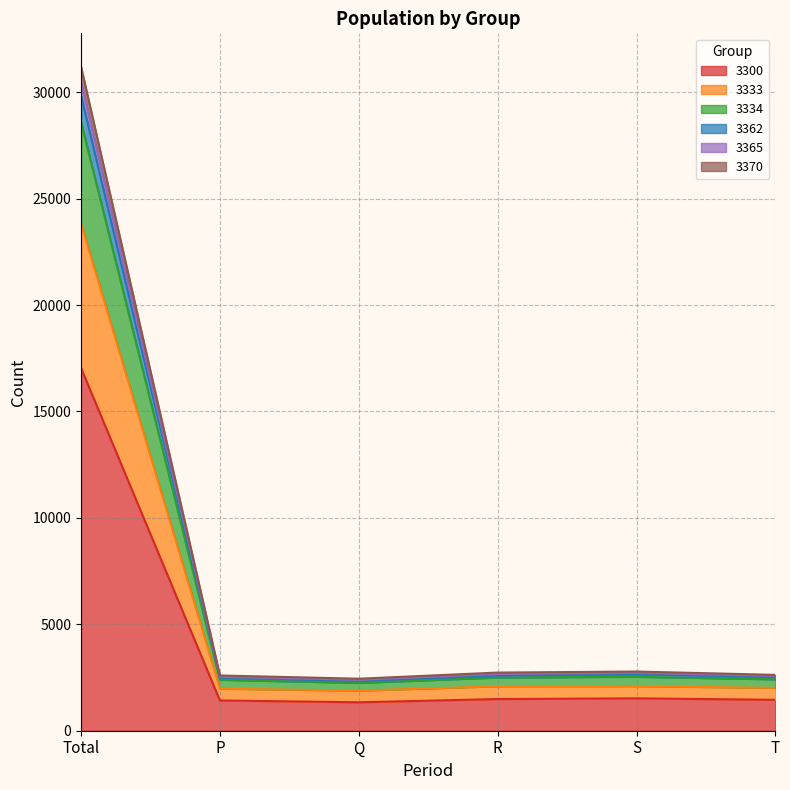

What position from the left is T?

6